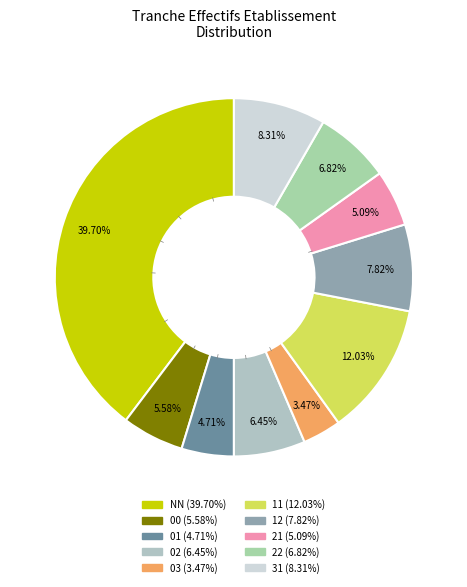

Which category has the smallest portion of the pie?

03